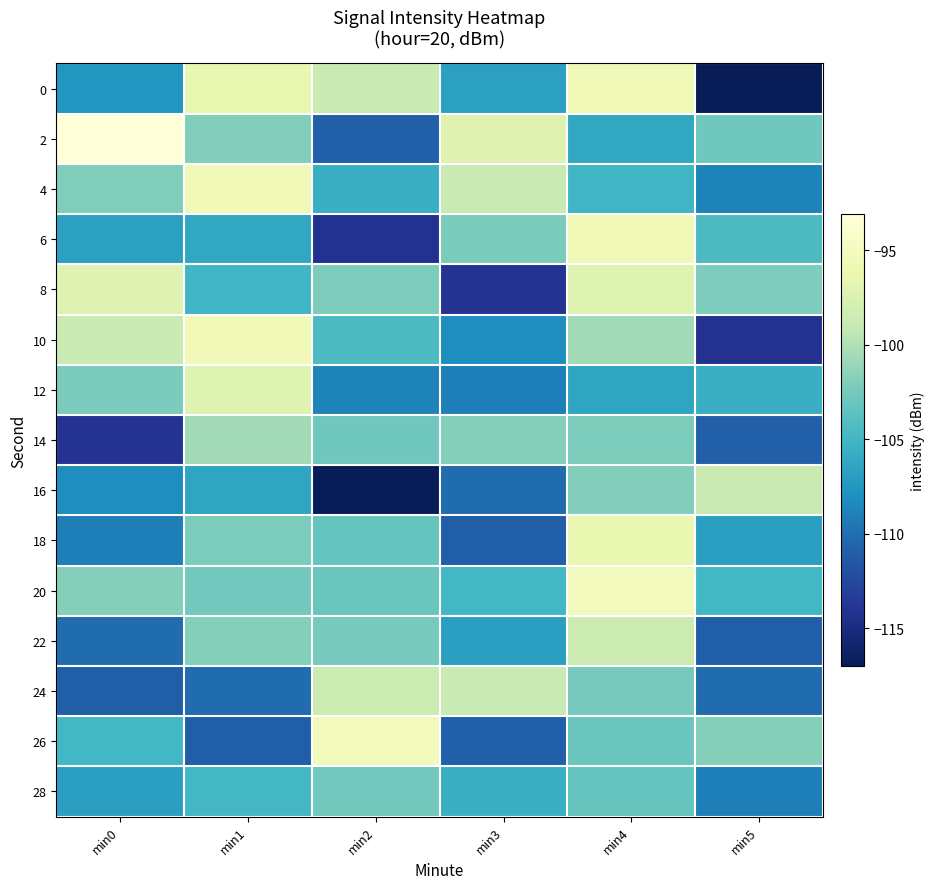

Reading left to right, transcribe all the data shown in this chart.

0: min0=-107.6	min1=-96.3	min2=-98.8	min3=-106.7	min4=-95.5	min5=-117.0
2: min0=-93.1	min1=-101.9	min2=-110.9	min3=-97.2	min4=-106.2	min5=-102.8
4: min0=-102.0	min1=-95.5	min2=-105.5	min3=-98.9	min4=-105.1	min5=-108.8
6: min0=-106.7	min1=-106.2	min2=-114.1	min3=-102.3	min4=-95.5	min5=-104.4
8: min0=-97.2	min1=-105.1	min2=-102.1	min3=-114.1	min4=-97.2	min5=-102.1
10: min0=-98.9	min1=-95.5	min2=-104.4	min3=-108.1	min4=-100.6	min5=-114.1
12: min0=-102.3	min1=-97.2	min2=-108.8	min3=-109.1	min4=-106.4	min5=-105.5
14: min0=-114.1	min1=-100.6	min2=-102.8	min3=-101.8	min4=-102.2	min5=-110.9
16: min0=-108.1	min1=-106.4	min2=-117.0	min3=-110.1	min4=-101.9	min5=-98.8
18: min0=-109.1	min1=-102.2	min2=-103.2	min3=-111.0	min4=-96.3	min5=-106.9
20: min0=-101.8	min1=-102.6	min2=-103.0	min3=-104.9	min4=-95.3	min5=-104.9
22: min0=-110.1	min1=-101.8	min2=-102.5	min3=-106.9	min4=-98.6	min5=-111.0
24: min0=-111.0	min1=-110.1	min2=-98.6	min3=-98.8	min4=-102.5	min5=-110.1
26: min0=-104.9	min1=-111.0	min2=-95.3	min3=-110.9	min4=-103.0	min5=-101.8
28: min0=-106.9	min1=-104.9	min2=-102.6	min3=-105.5	min4=-103.2	min5=-109.1